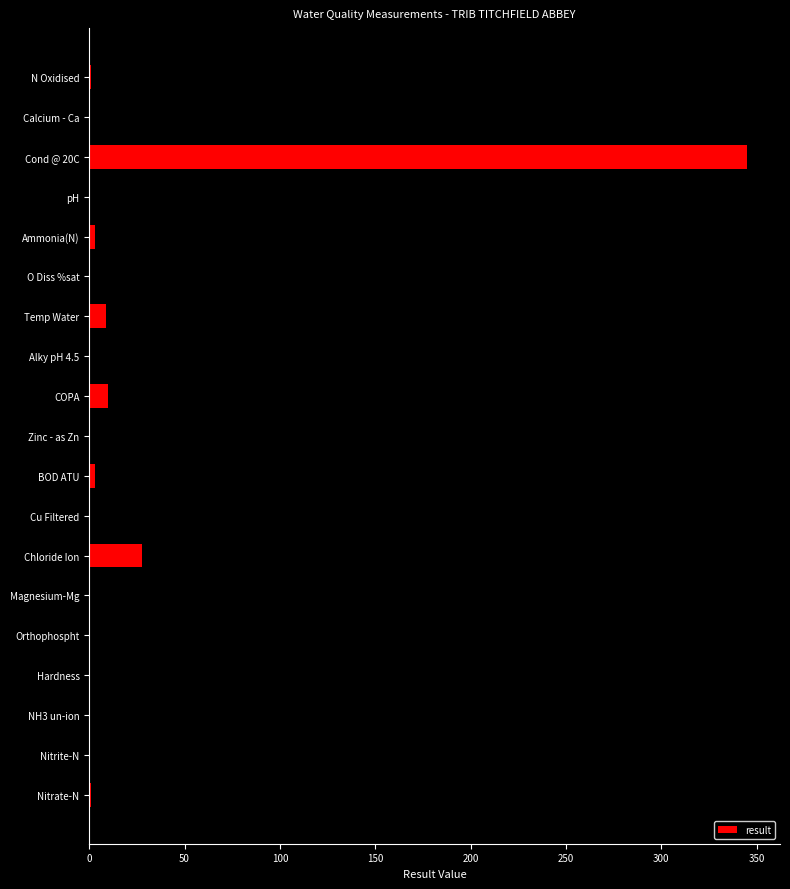

What is the ratio of the value at Chloride Ion to the value at Calcium - Ca?

0.5